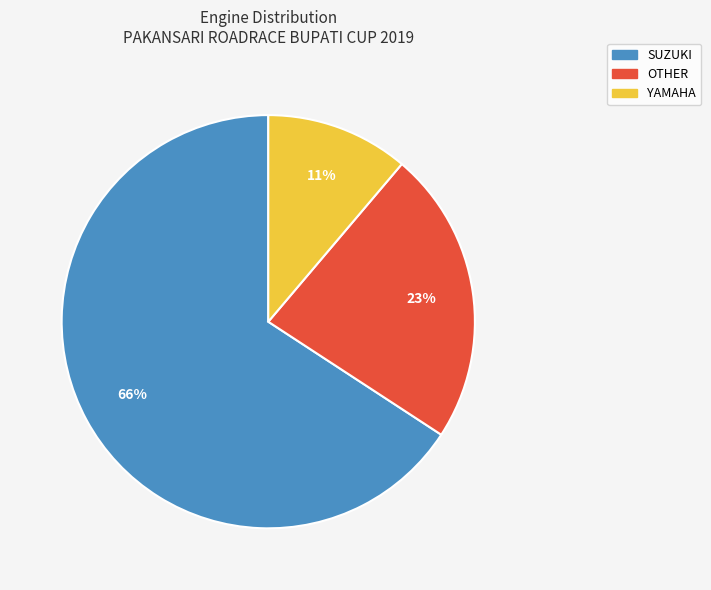

Combined, do SUZUKI and YAMAHA account for over 50%?

Yes